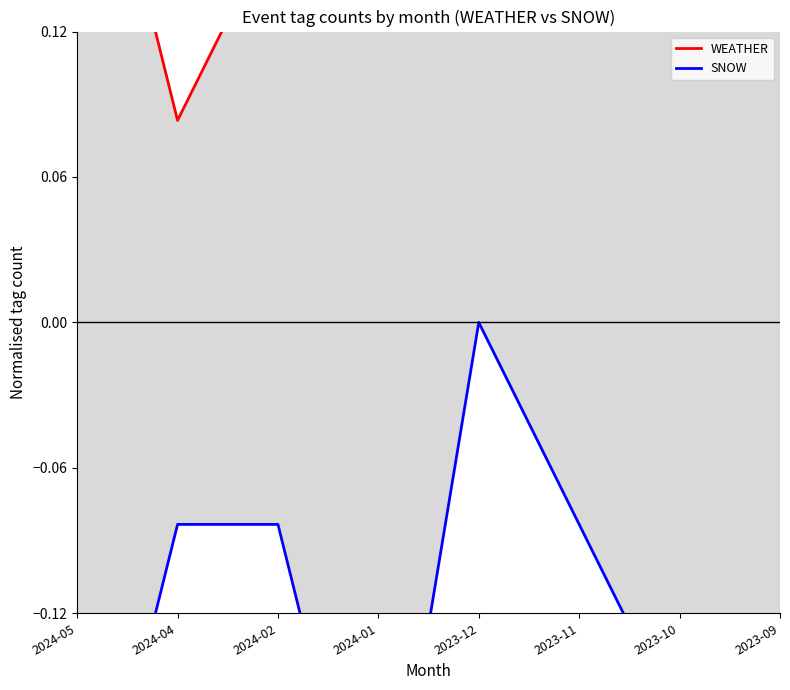

Rank the categories by WEATHER value from highest to lowest.

2024-01, 2023-09, 2024-05, 2023-11, 2023-10, 2024-02, 2023-12, 2024-04